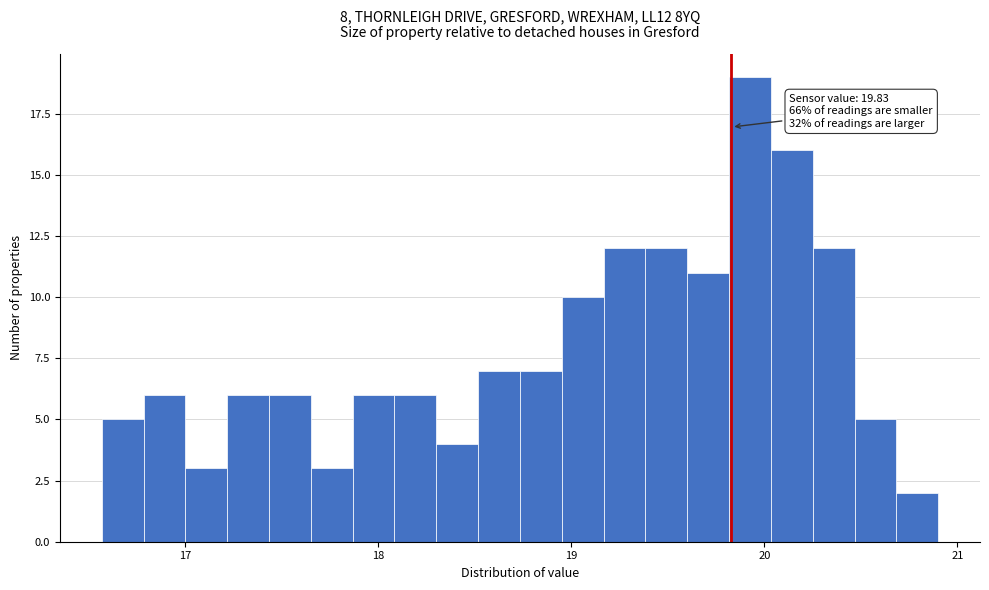

Read against the x-axis, roughly where is the centre of the tallest bar?

19.9